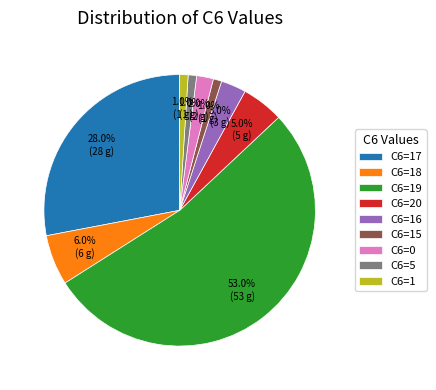

What is the largest slice in the pie chart?

C6=19